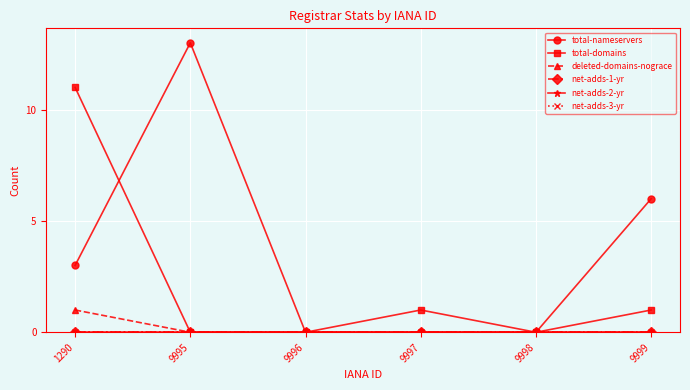

At how many categories does at least one series exceed 7?

2